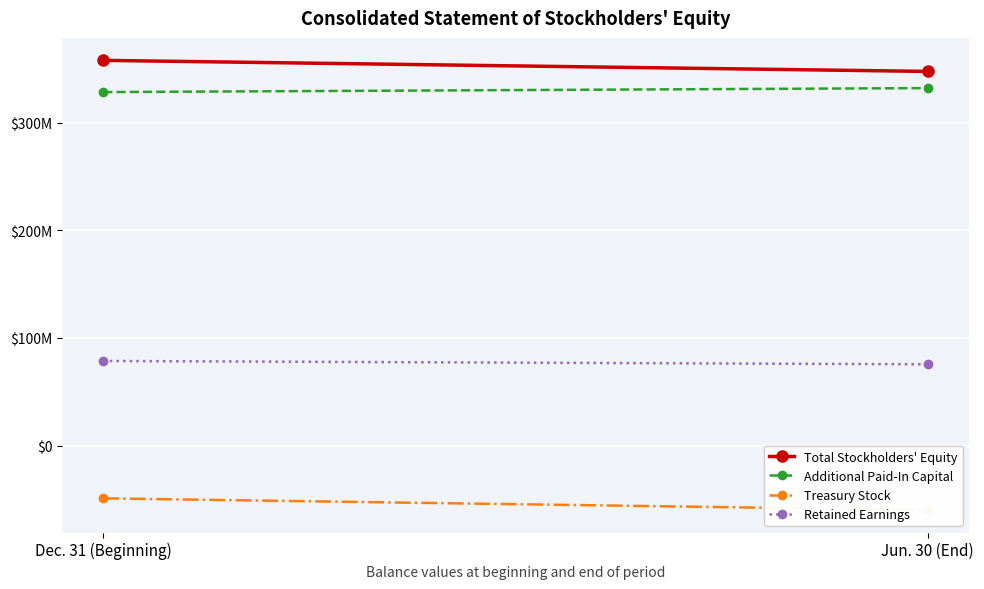

At which label is Treasury Stock closest to -54574446?

Dec. 31 (Beginning)